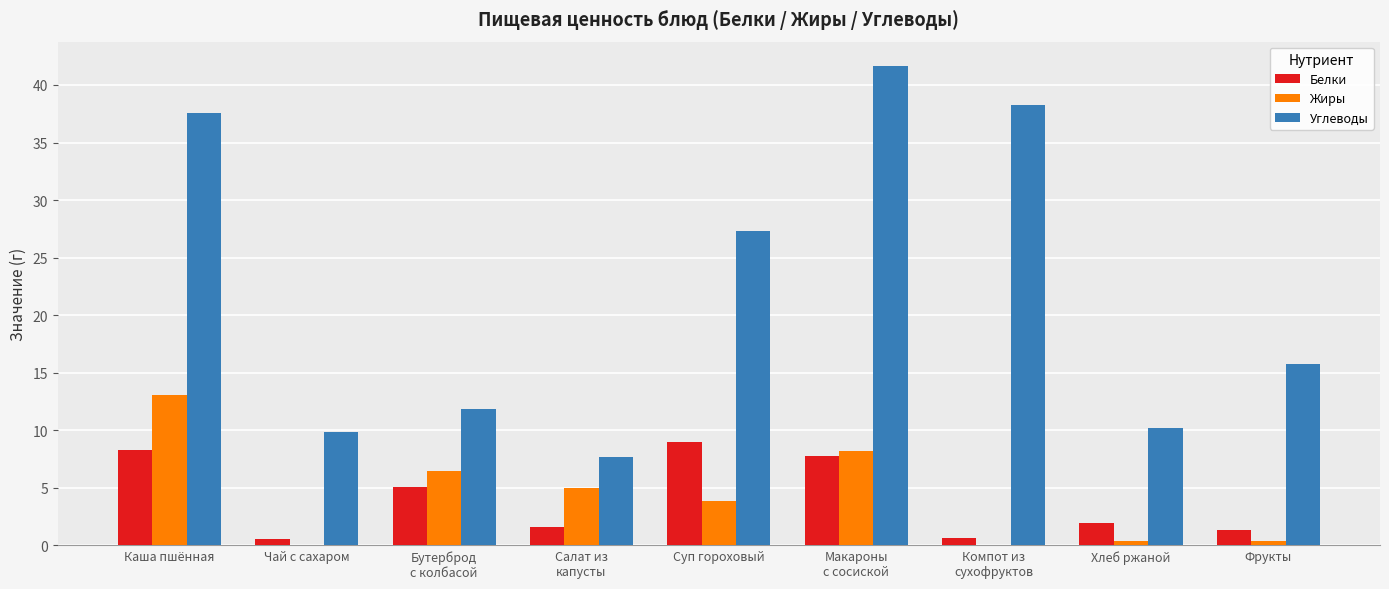

How many groups of bars are there?

9